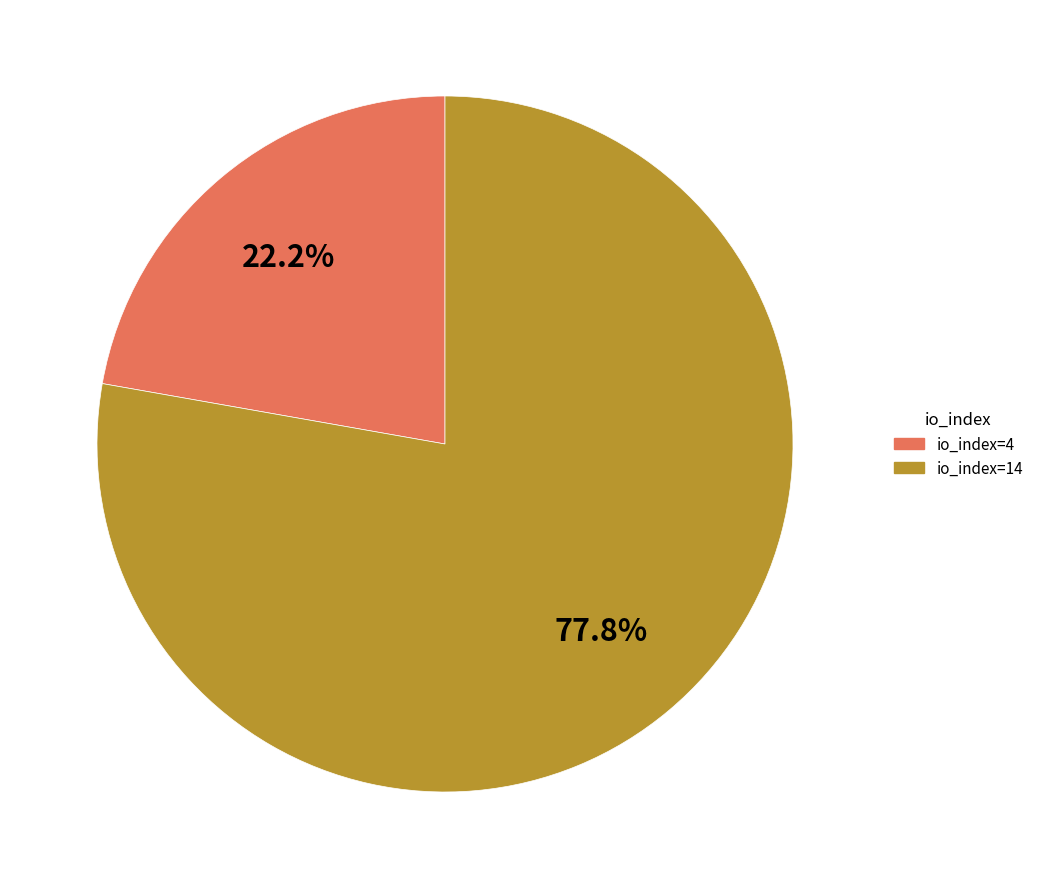

How many slices are in this pie chart?

2